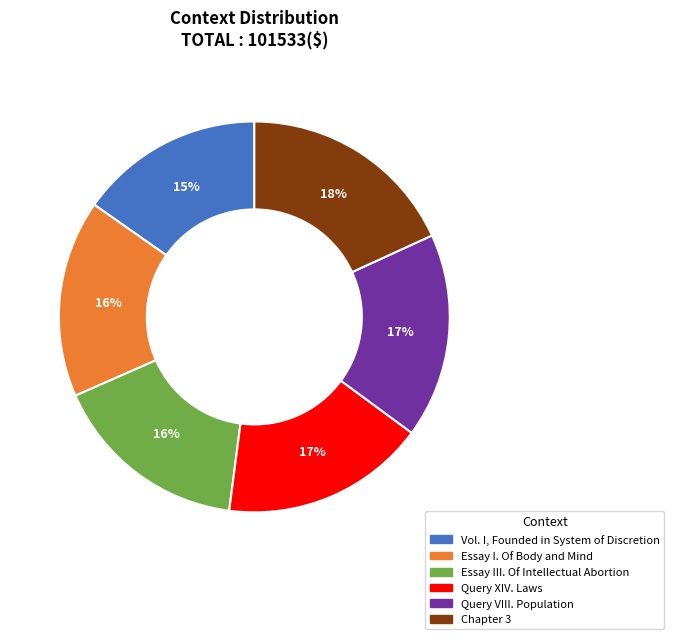

Is there a majority slice in this chart?

No